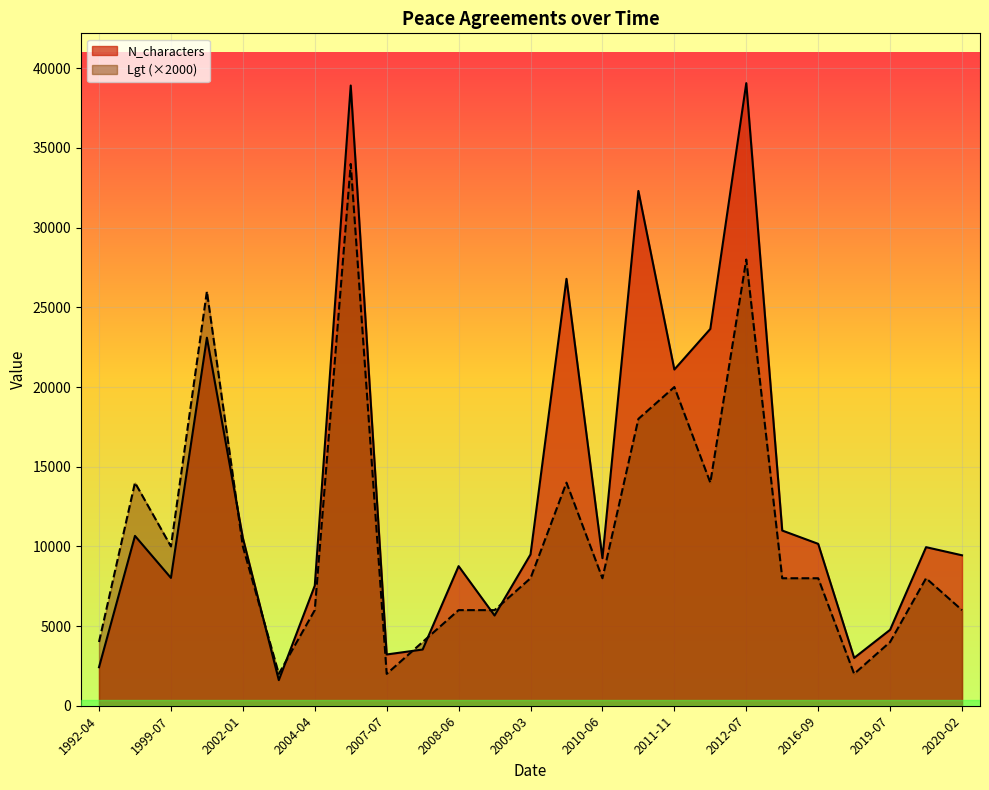

The N_characters series shows 3001 at 2018-02-14. True or false?

True